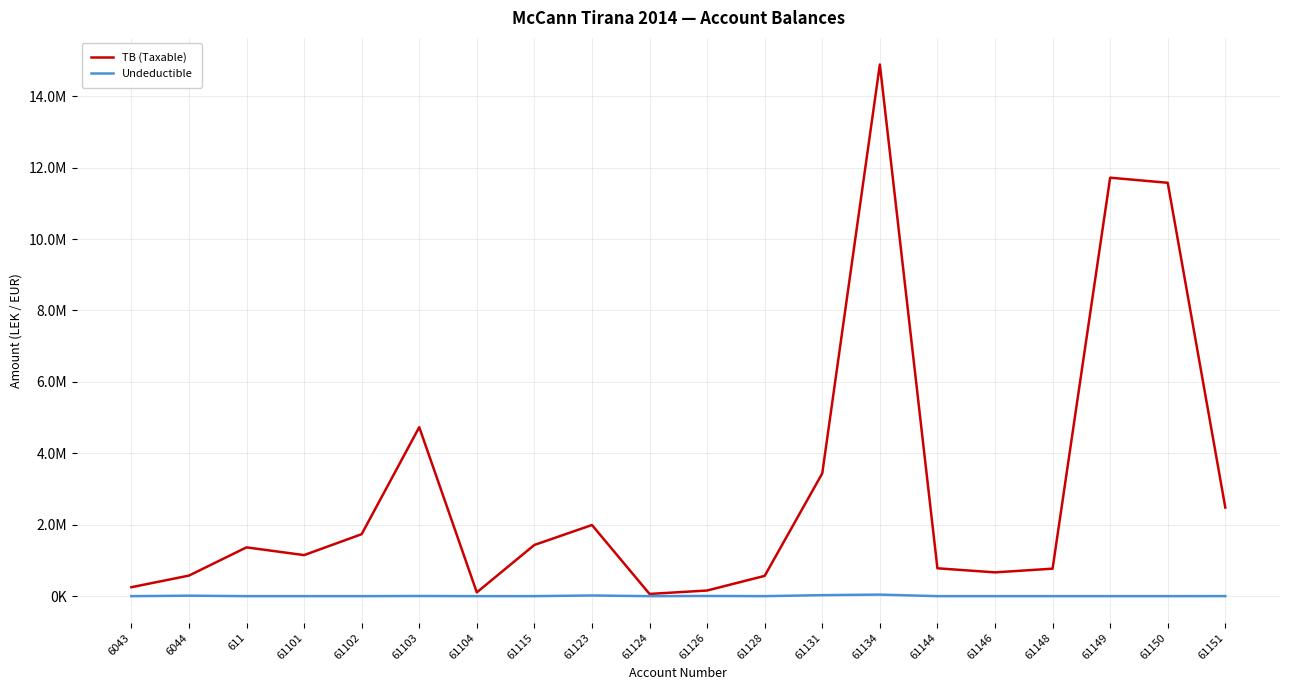

Reading right to left, list all the values displayed in this chart.

TB (Taxable): 2482098.3	11574631.1	11717876.6	769080.9	666085.5	779642.1	14887859.8	3437988.5	567460.5	157990.0	61813.2	1991862.2	1433753.2	105900.0	4731146.9	1735151.5	1149043.7	1366068.5	575296.9	250227.1
Undeductible: 1398.0	0.0	0.0	0.0	0.0	0.0	43299.0	28000.0	0.0	5100.0	0.0	18500.0	250.0	0.0	3920.0	0.0	0.0	0.0	12822.0	0.0